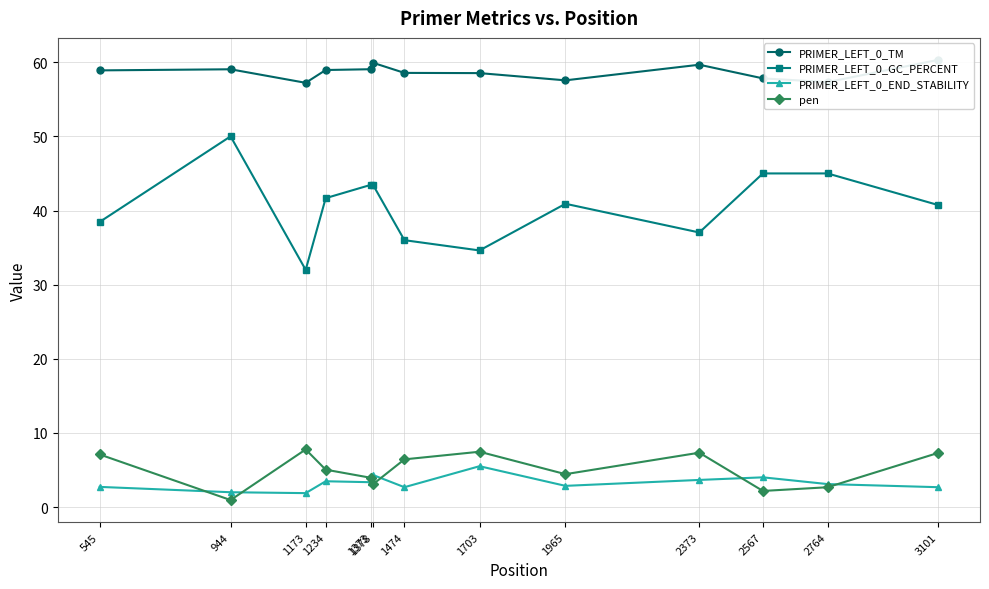

How many values in the PRIMER_LEFT_0_END_STABILITY series exceed 3?

7